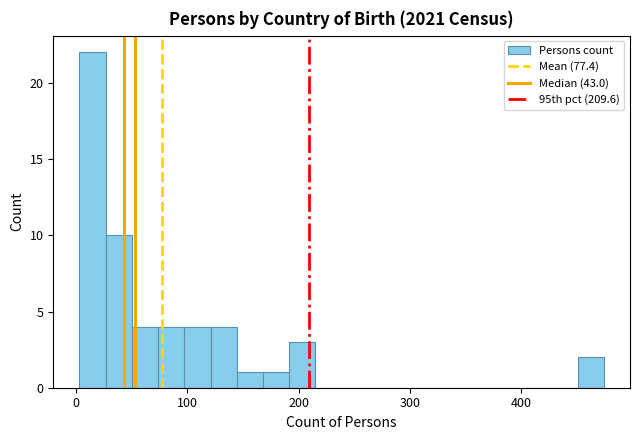

Around what value on the x-axis is the tallest bar? Give the approximate position of its centre, as read against the axis.

10